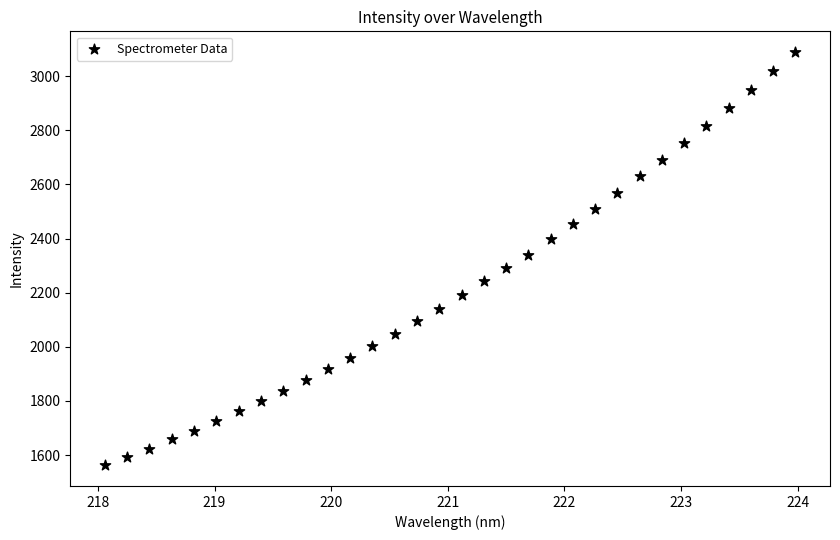

What is the range of X values (max minus min)?

5.9